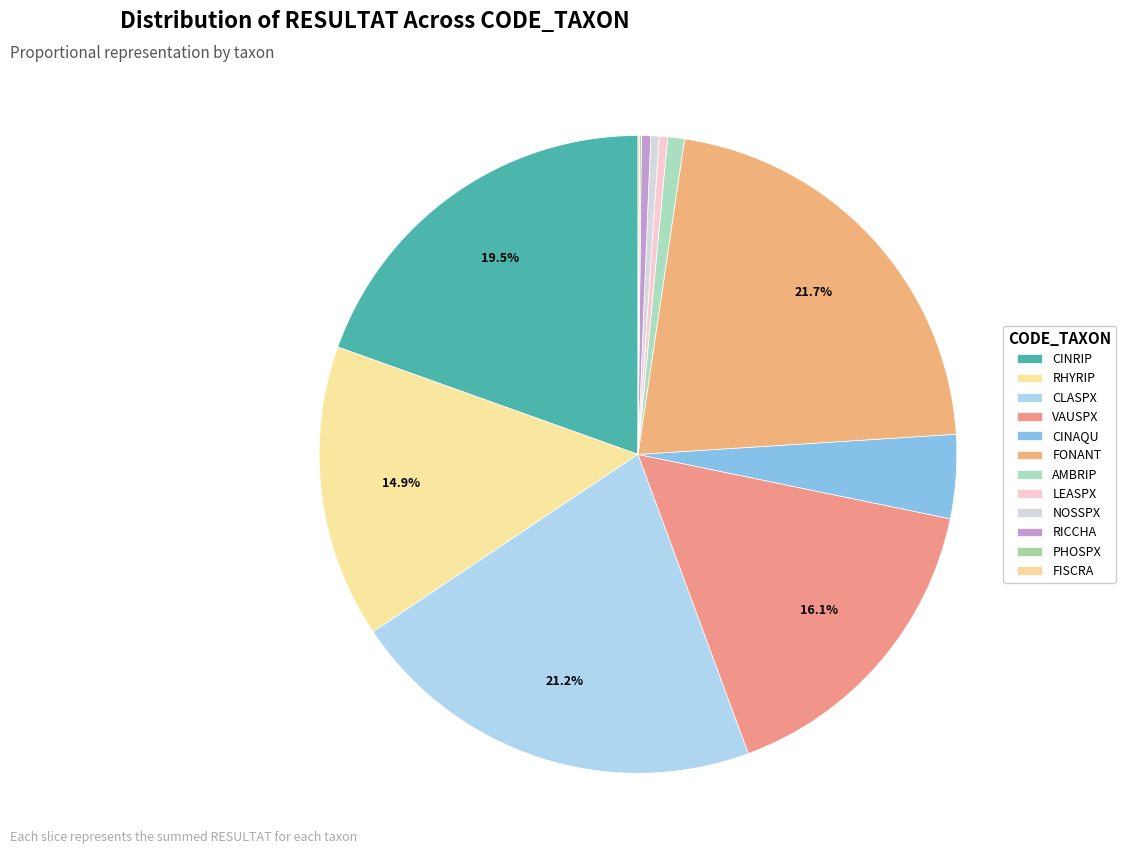

Is it true that FISCRA is 1% of the pie?

False